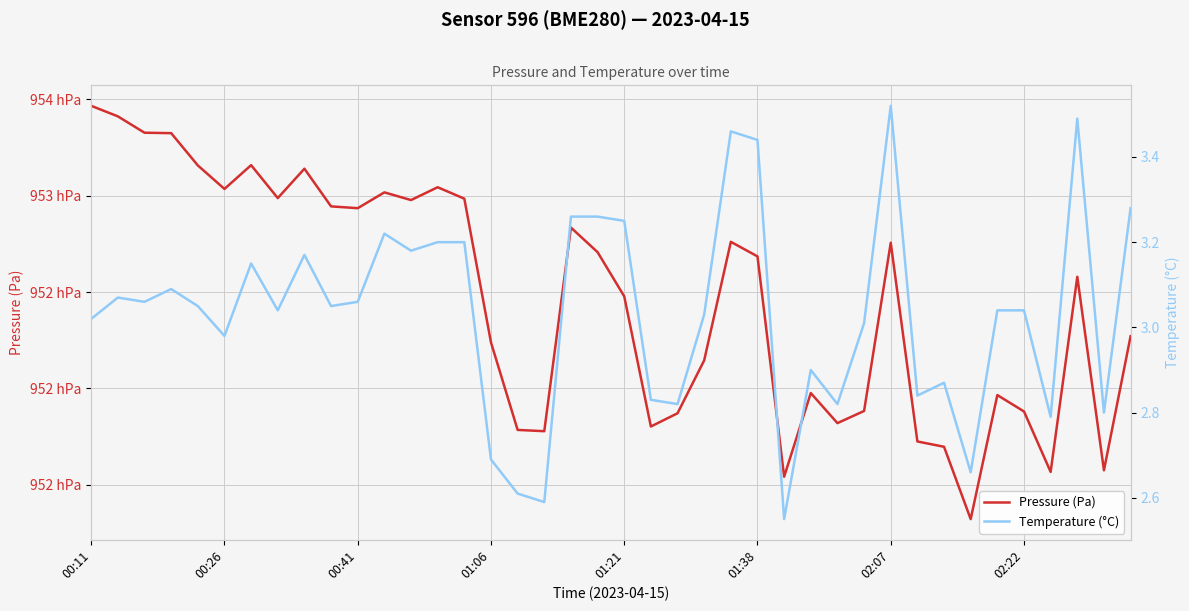

At how many categories does at least one series exceed 68038?

40